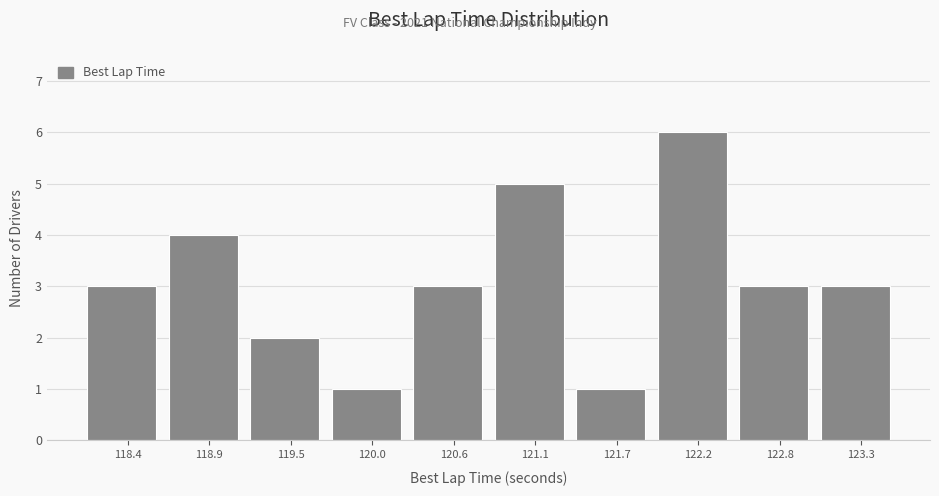

How tall is the bar that spans 118.7 to 119.2 on the x-axis? Neither the bar edges nor the heights are printed on the chart, so give them approximately, as read against the axes.

4